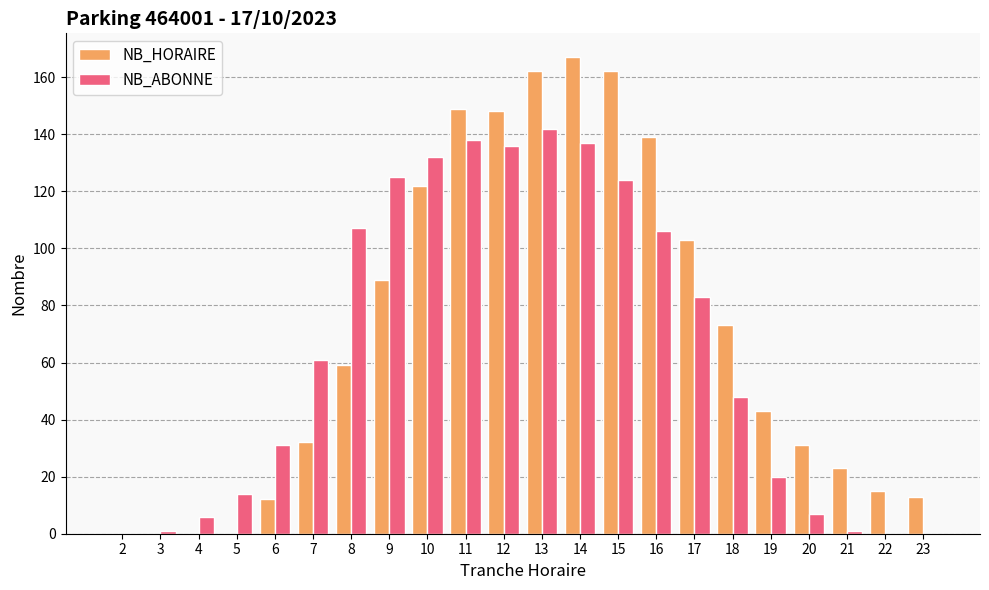

The NB_ABONNE series shows 0 at 22. True or false?

True